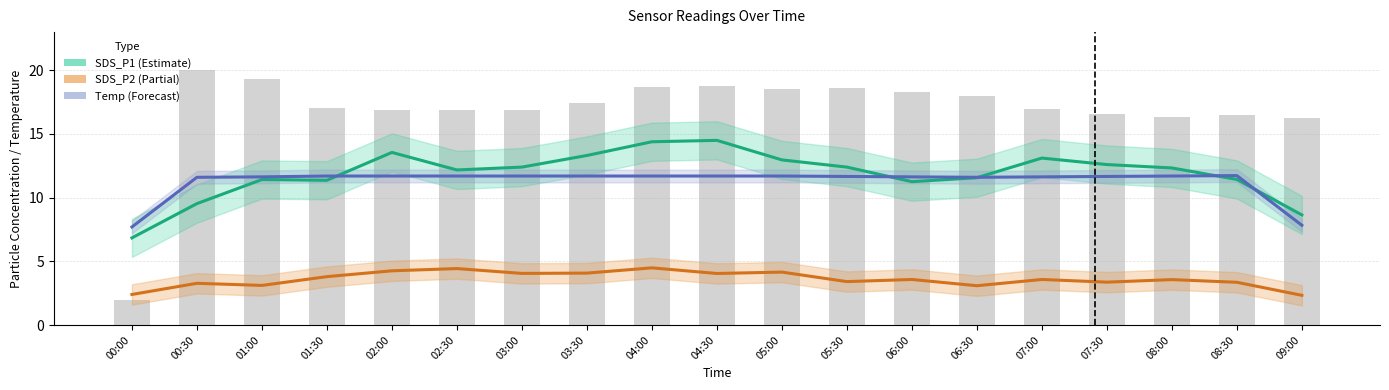

What is the highest value of the SDS_P1 (Estimate) series?

14.5